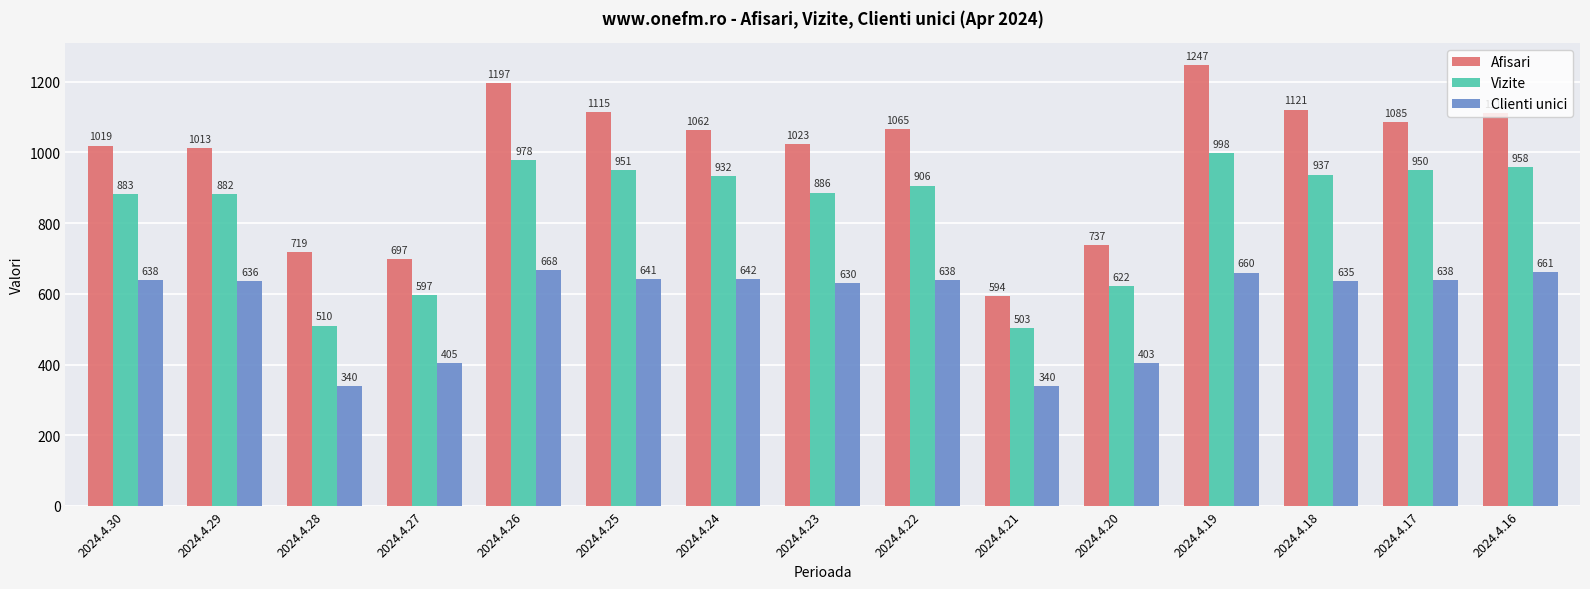

What is the value of the Afisari bar at the 7th from the left?

1062